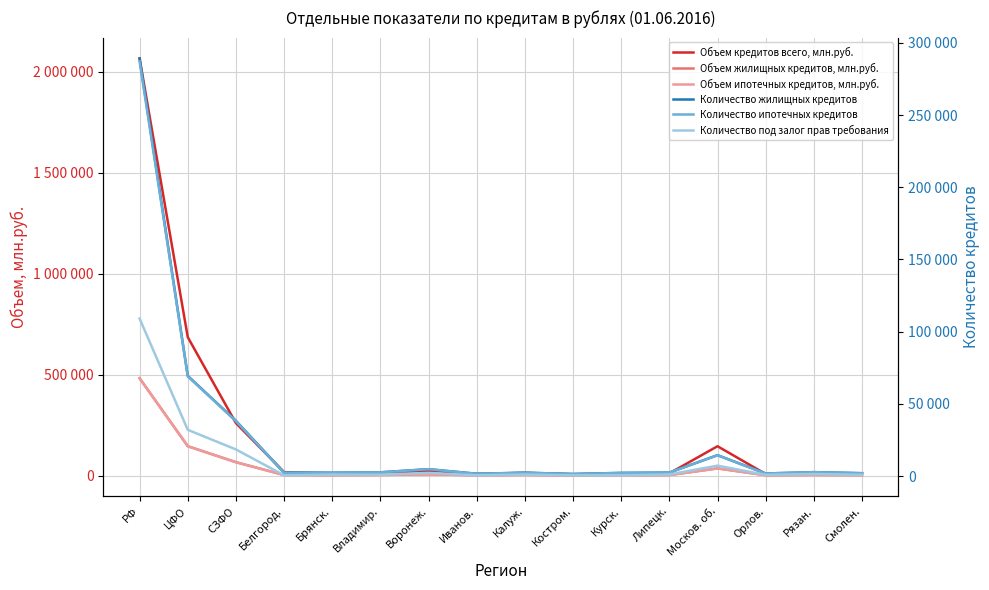

True or false: Количество под залог прав требования and Количество жилищных кредитов intersect in this chart.

False